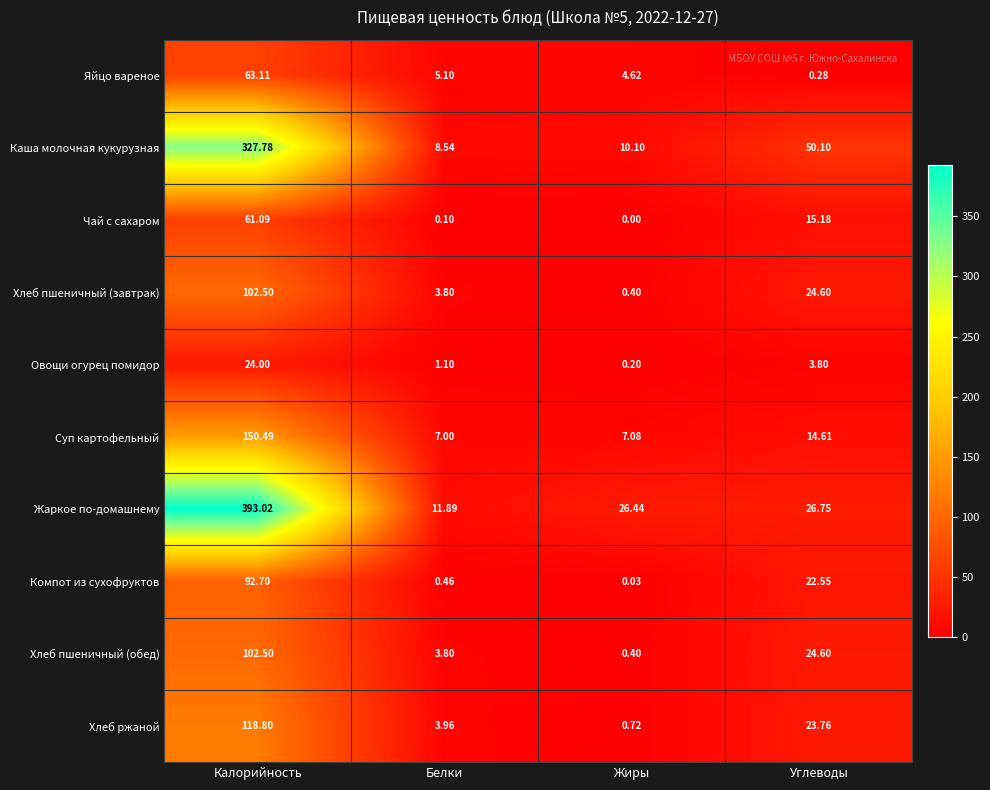

What is the spread (max minus min) of values at Калорийность?

369.0